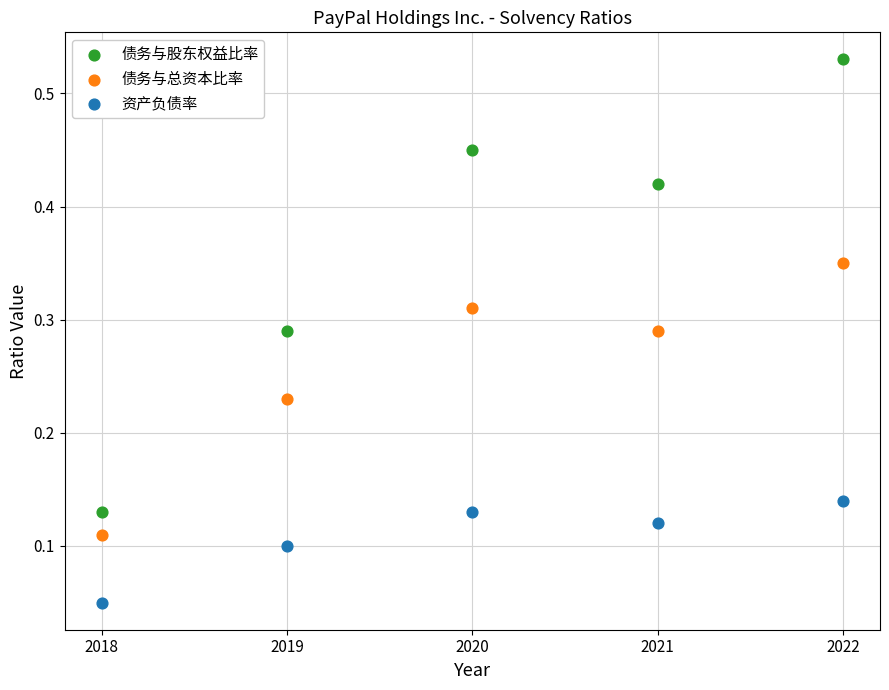

Across all data points, what is the range of X values (max minus min)?

4.0